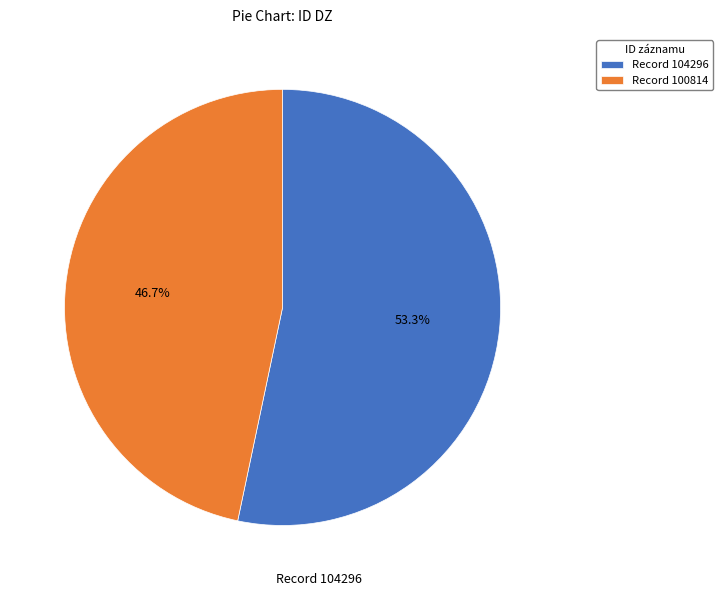

To the nearest percent, what is the difference between the largest and smallest slice percentages?

7%